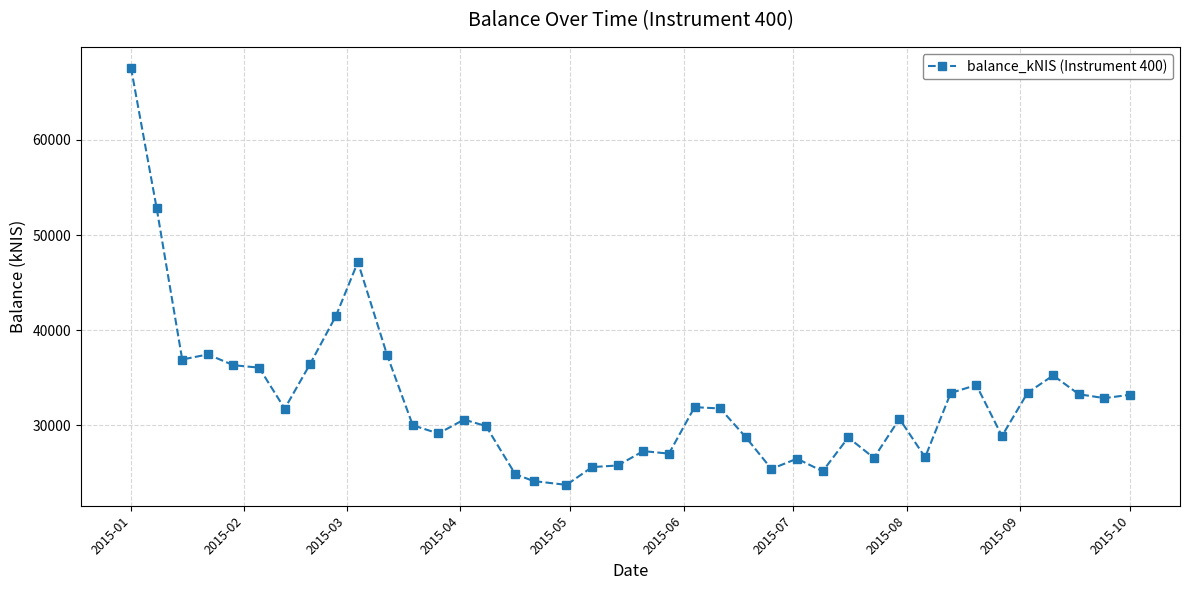

What is the sum of all values?

1306106.4